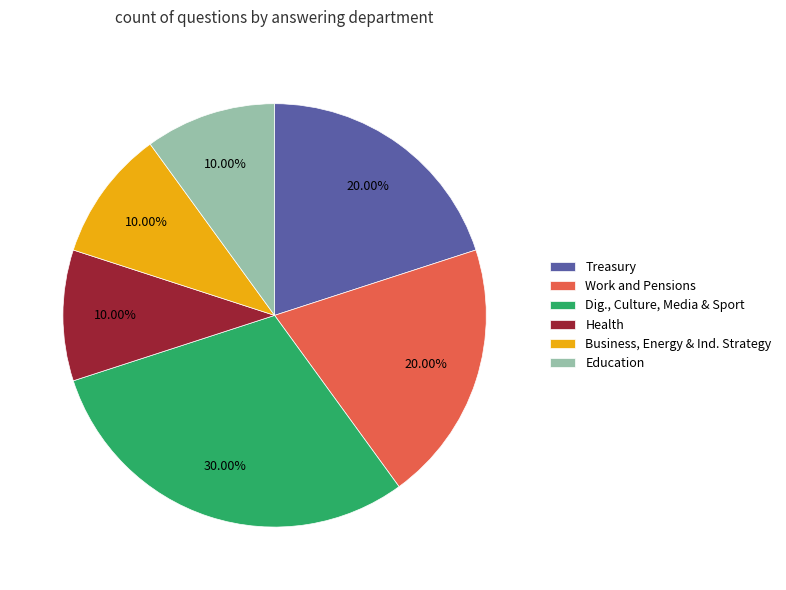

To the nearest percent, what is the average slice percentage?

17%